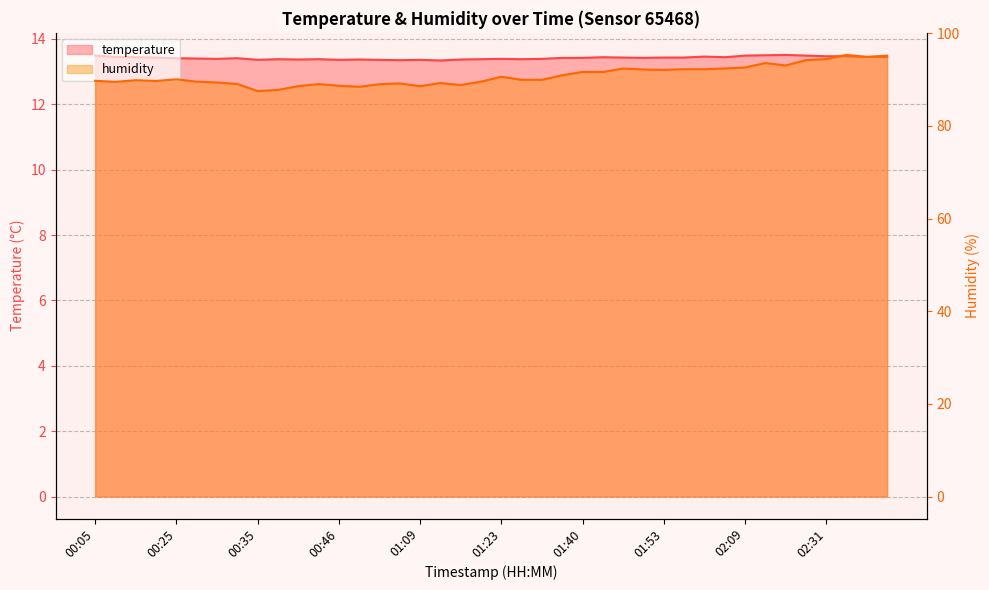

True or false: temperature has a value of 13.3 at 01:00.

True